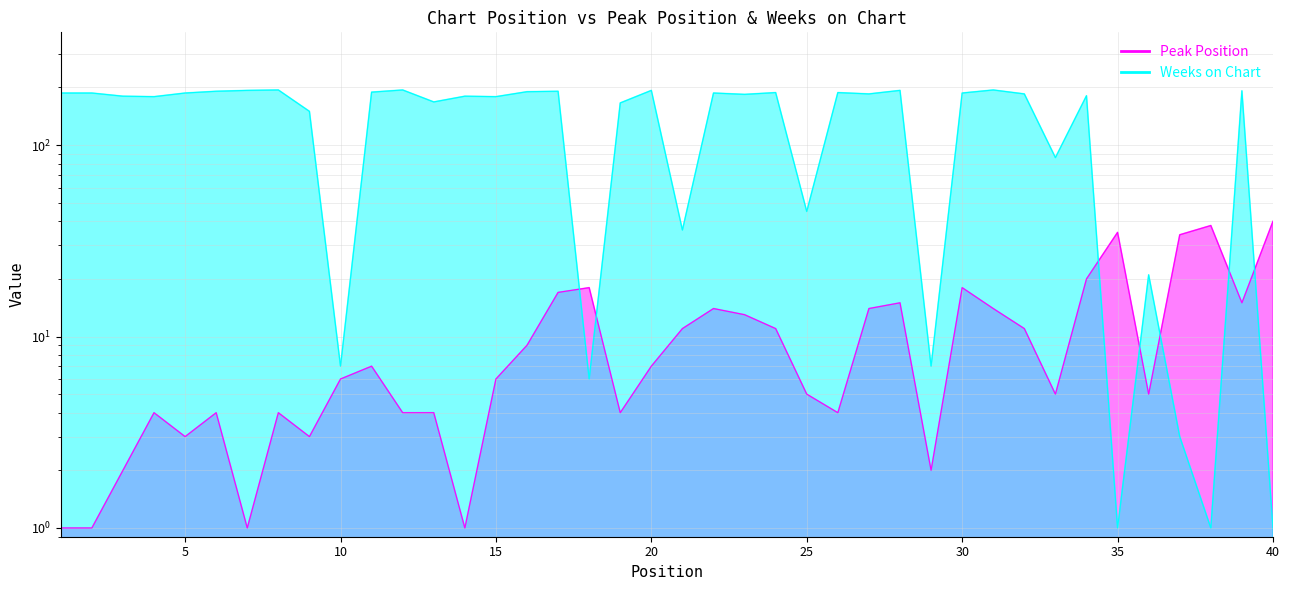

At which label does Weeks on Chart reach its peak?

8